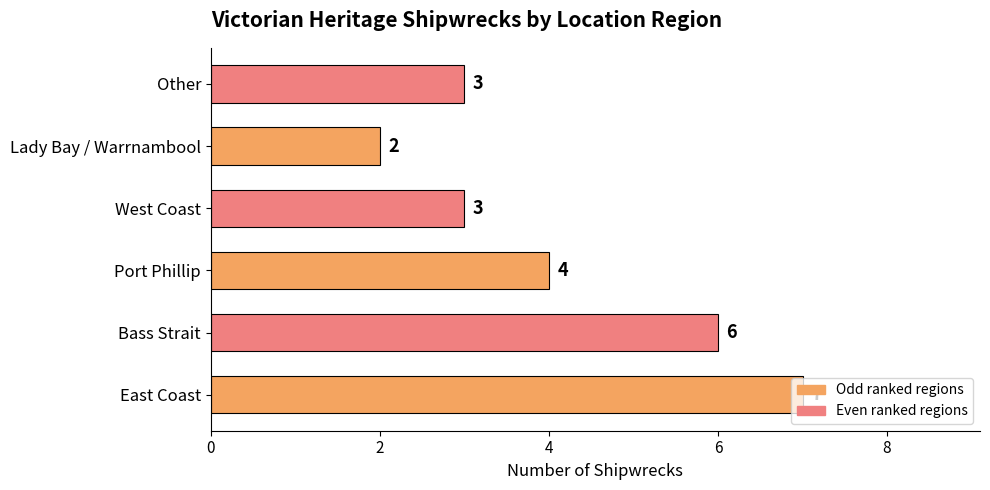

Count the values in the range 3 to 6.

4